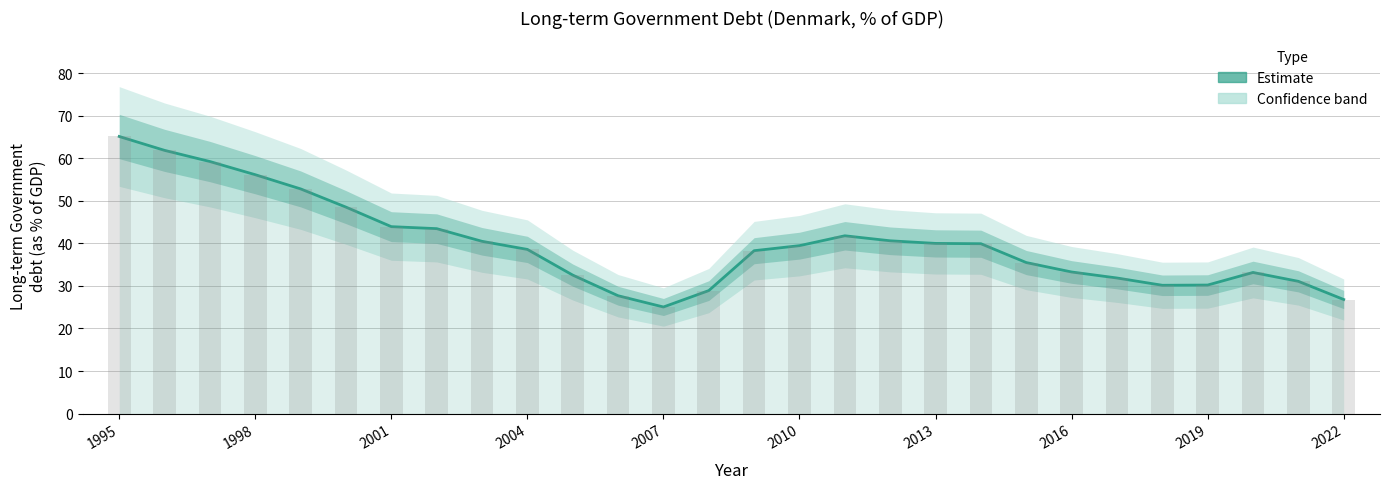

Are the bars grouped side by side (vs. stacked)?

No